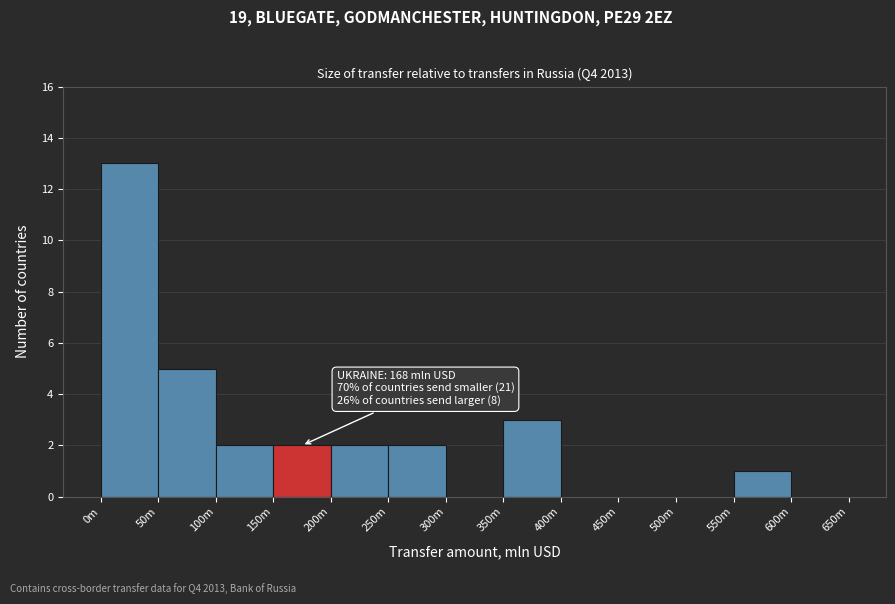

Reading left to right, extract all data points from this chart.

0m=13	50m=5	100m=2	150m=2	200m=2	250m=2	300m=0	350m=3	400m=0	450m=0	500m=0	550m=1	600m=0